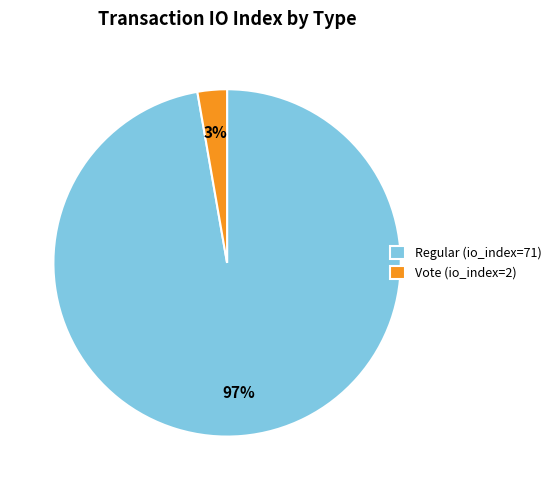

Does Regular (io_index=71) account for over 50% of the chart?

Yes